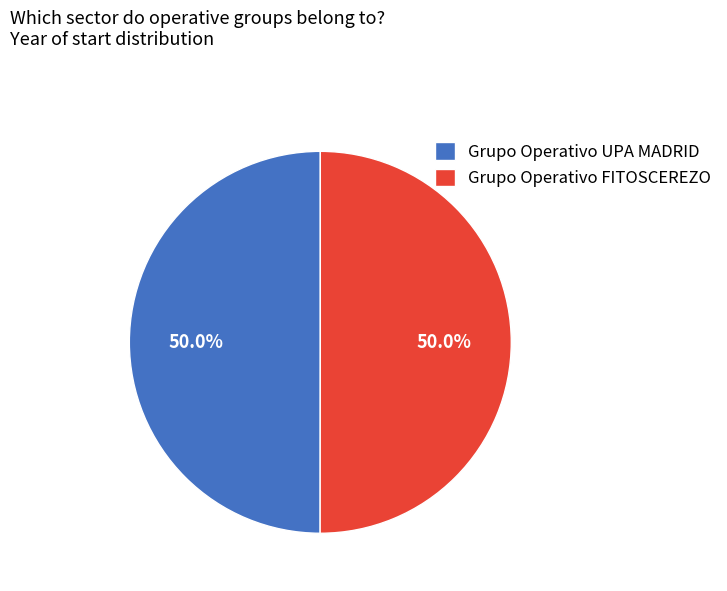

How many slices are in this pie chart?

2